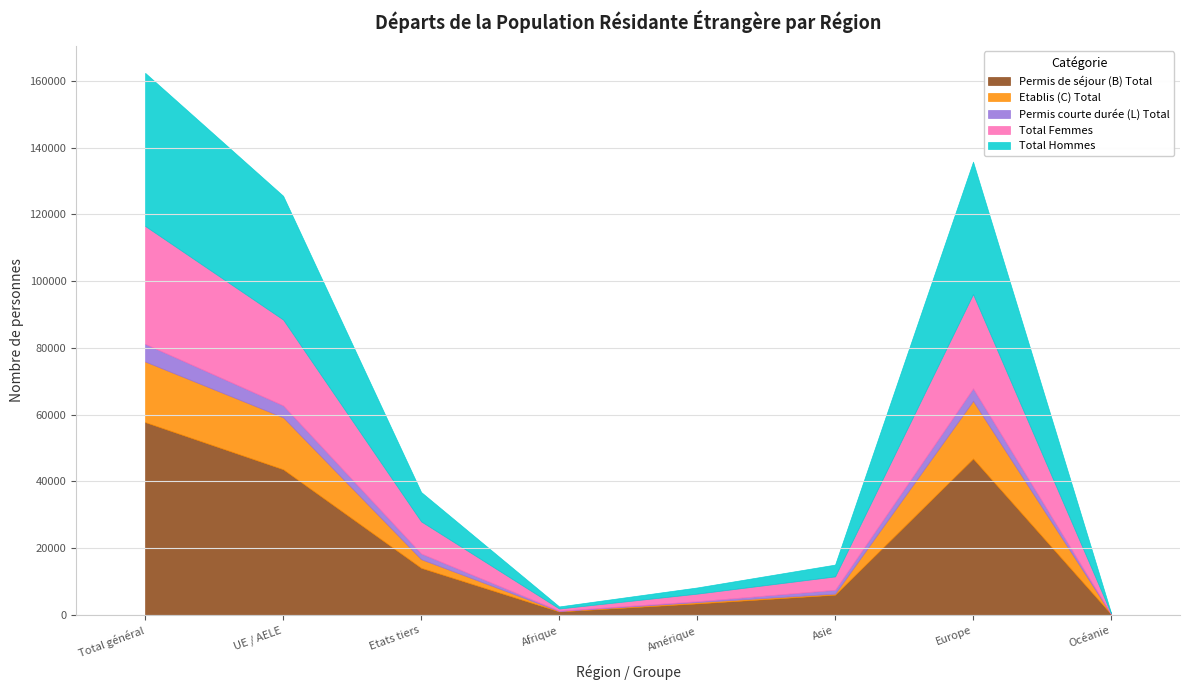

List the series in order of their overall mean, highest first.

Permis de séjour (B) Total, Total Hommes, Total Femmes, Etablis (C) Total, Permis courte durée (L) Total